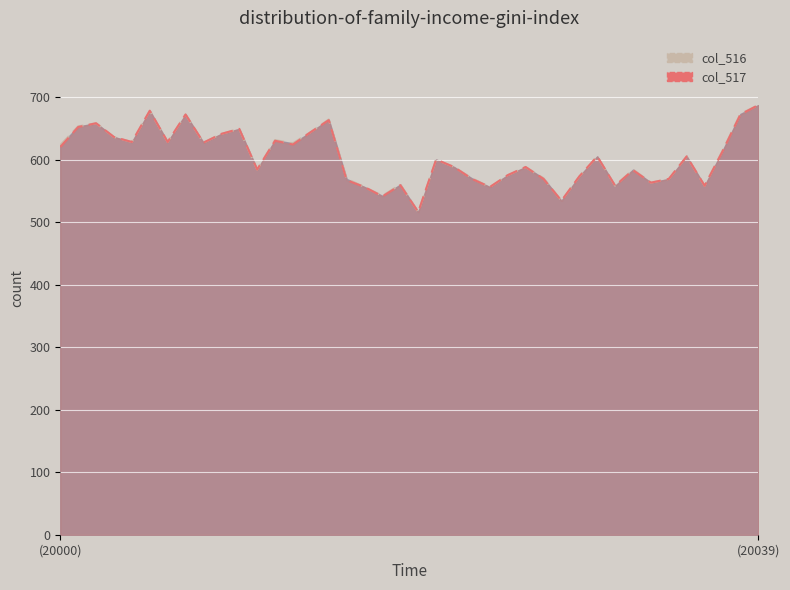

Rank the categories by col_516 line value from highest to lowest.

39, 5, 38, 7, 15, 2, (20039), 10, 14, 9, 3, 12, 4, 6, 8, 13, (20000), 37, 30, 35, 21, 22, 26, 11, 32, 25, 29, 23, 27, 16, 34, 33, 19, 31, 36, 17, 24, 18, 28, 20